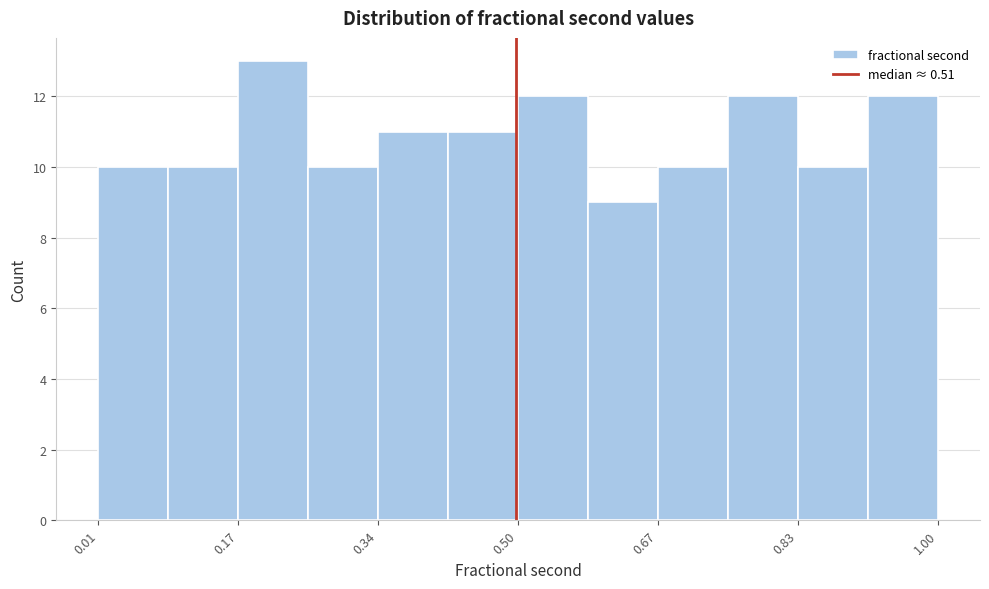

Which range on the x-axis has the tallest bar?

0.18 to 0.26